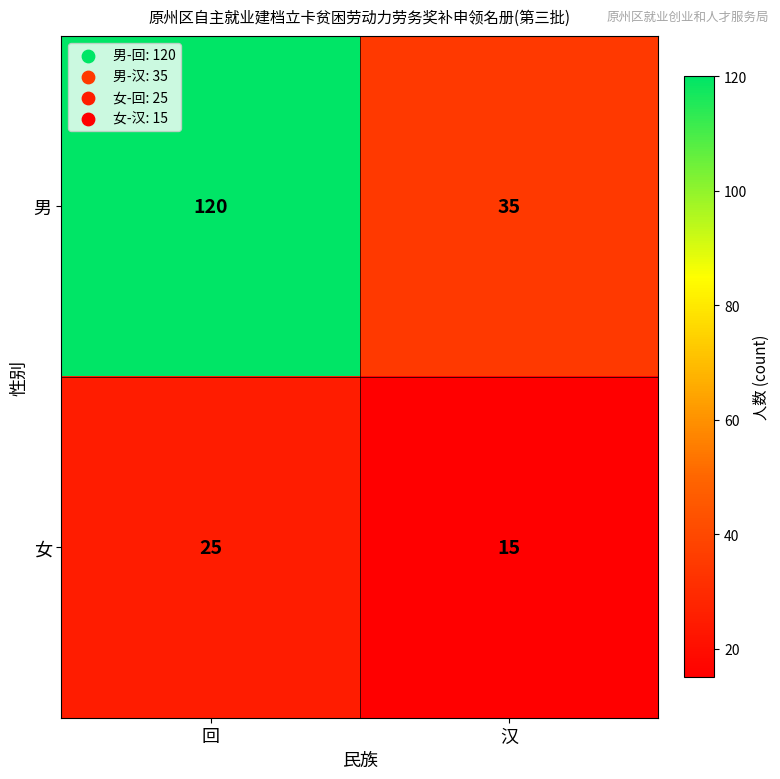

What is the average value of the 男 series?

78